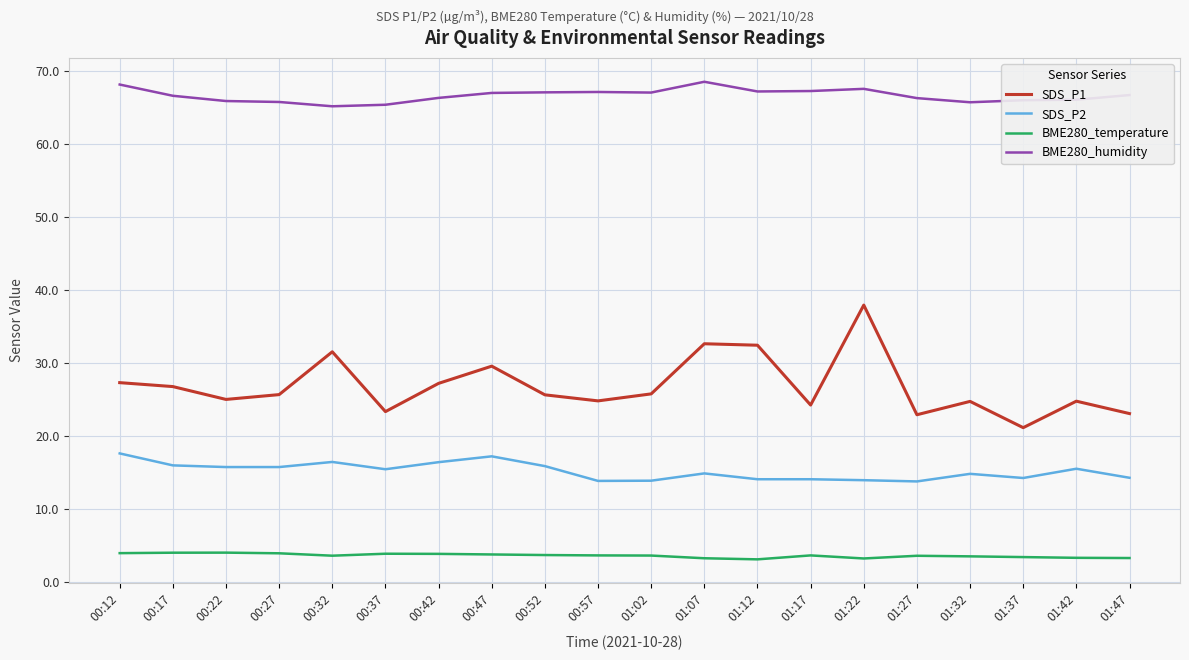

Rank the series at 01:47 from highest to lowest value.

BME280_humidity, SDS_P1, SDS_P2, BME280_temperature